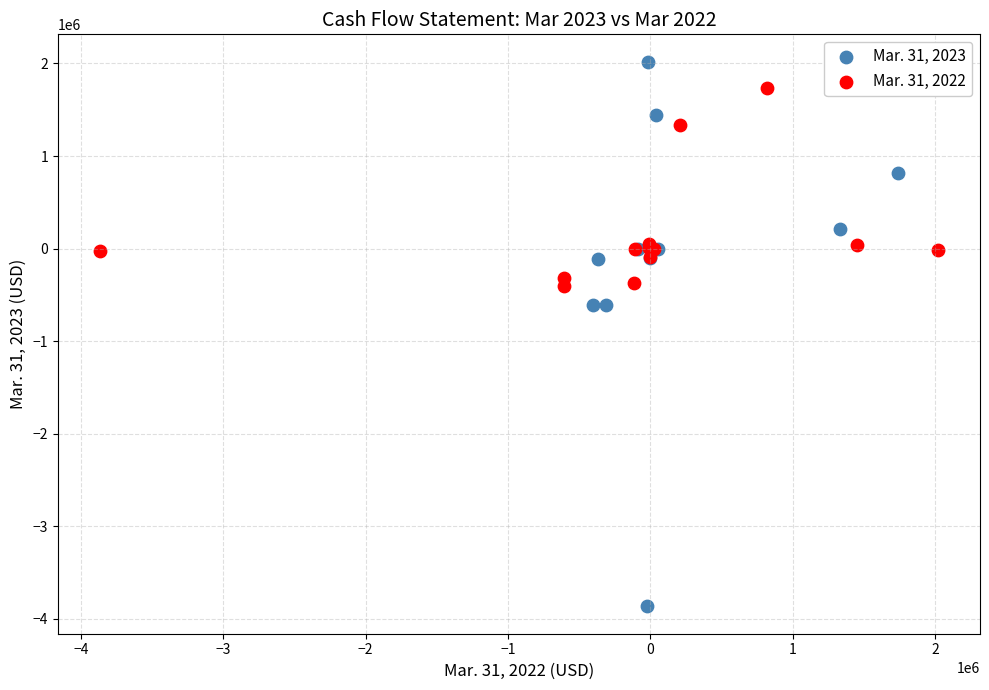

Which series reaches the minimum Y coordinate?

Mar. 31, 2023